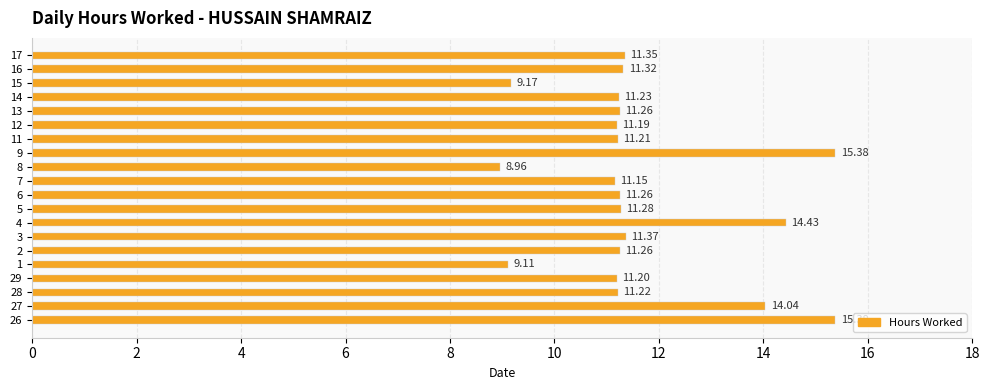

What is the difference between the second highest and minimum values?

6.4